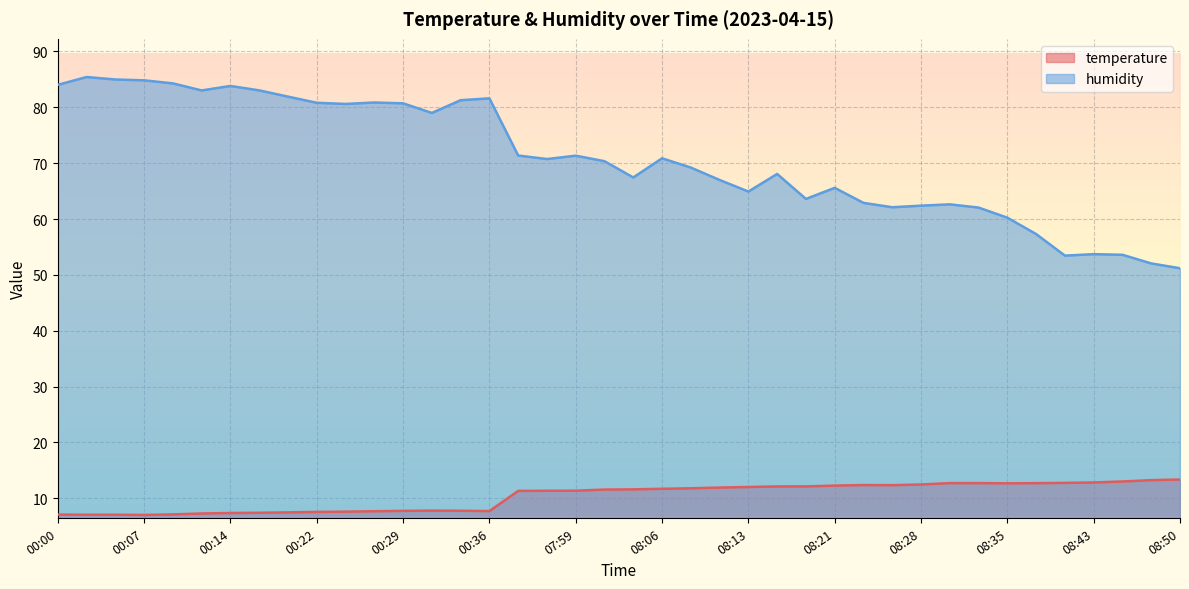

What is the difference between the temperature values at 00:17 and 08:08?

4.4